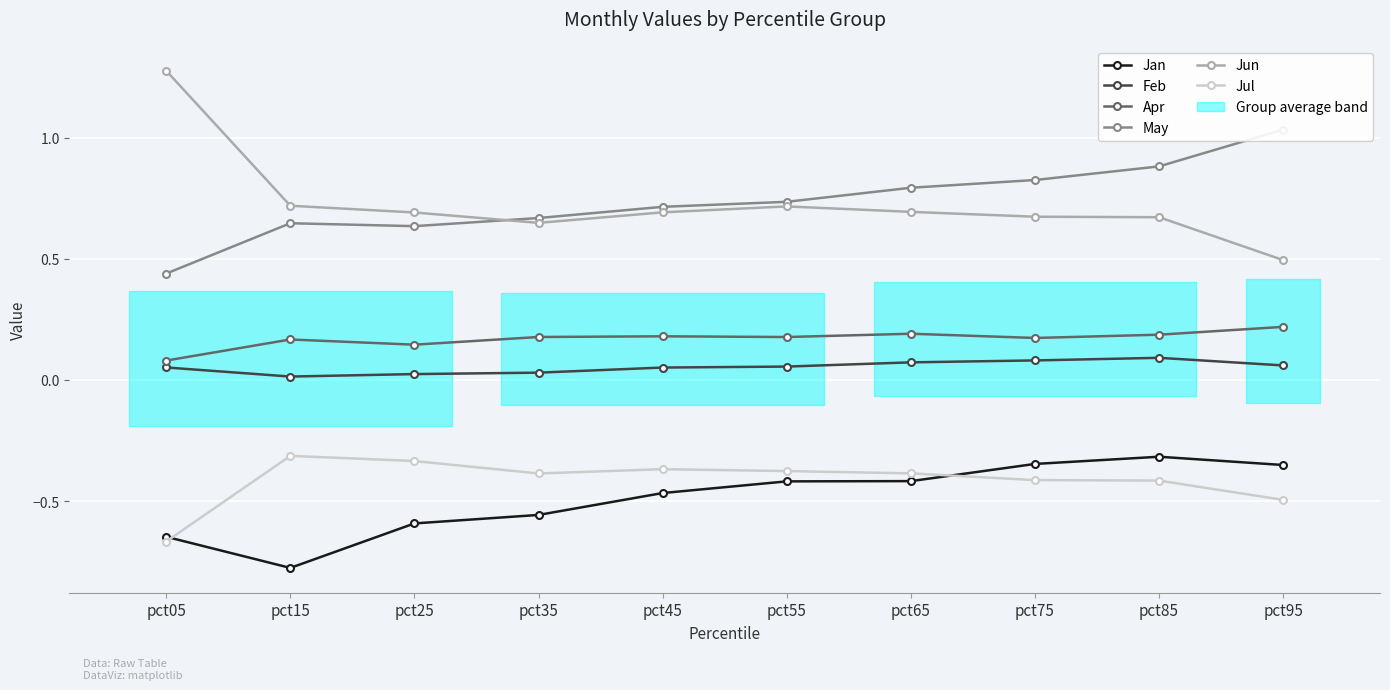

Reading left to right, list all the values displayed in this chart.

Jan: pct05=-0.6	pct15=-0.8	pct25=-0.6	pct35=-0.6	pct45=-0.5	pct55=-0.4	pct65=-0.4	pct75=-0.3	pct85=-0.3	pct95=-0.4
Feb: pct05=0.1	pct15=0.0	pct25=0.0	pct35=0.0	pct45=0.1	pct55=0.1	pct65=0.1	pct75=0.1	pct85=0.1	pct95=0.1
Apr: pct05=0.1	pct15=0.2	pct25=0.1	pct35=0.2	pct45=0.2	pct55=0.2	pct65=0.2	pct75=0.2	pct85=0.2	pct95=0.2
May: pct05=0.4	pct15=0.6	pct25=0.6	pct35=0.7	pct45=0.7	pct55=0.7	pct65=0.8	pct75=0.8	pct85=0.9	pct95=1.0
Jun: pct05=1.3	pct15=0.7	pct25=0.7	pct35=0.6	pct45=0.7	pct55=0.7	pct65=0.7	pct75=0.7	pct85=0.7	pct95=0.5
Jul: pct05=-0.7	pct15=-0.3	pct25=-0.3	pct35=-0.4	pct45=-0.4	pct55=-0.4	pct65=-0.4	pct75=-0.4	pct85=-0.4	pct95=-0.5